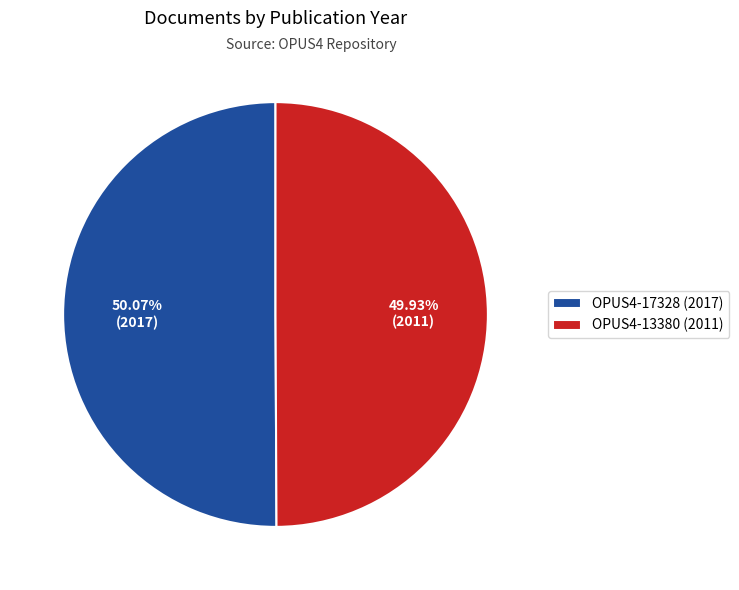

Is it true that OPUS4-17328 (2017) is 41% of the pie?

False